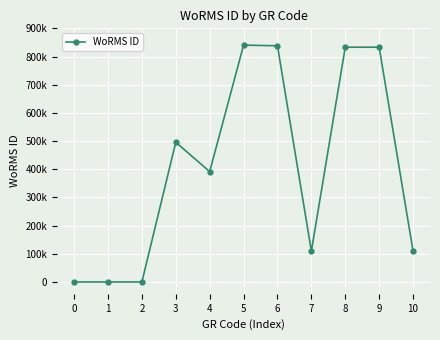

Is this an area chart (filled region under the line)?

No